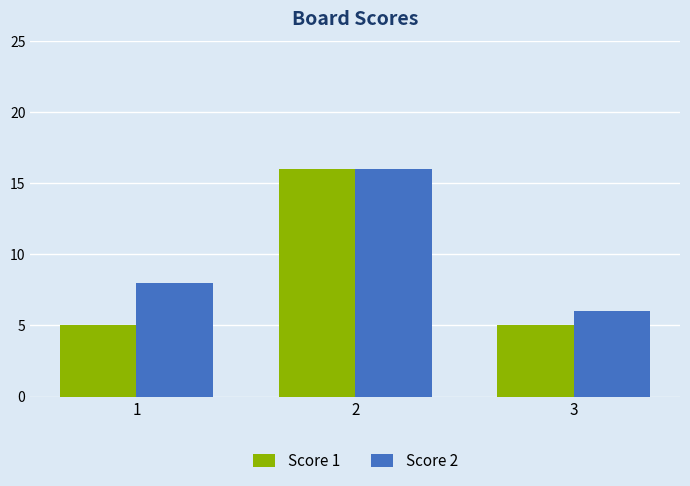

List the labels in order of Score 2 value, smallest first.

3, 1, 2